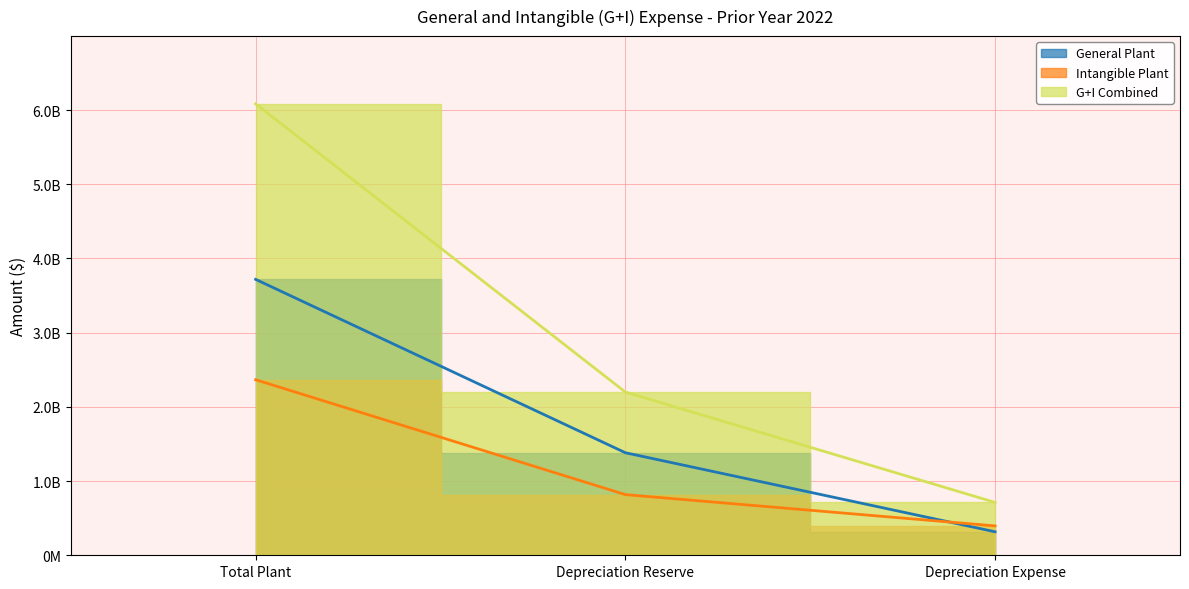

Count the Intangible Plant values in the range 395926033 to 2365764059.

3